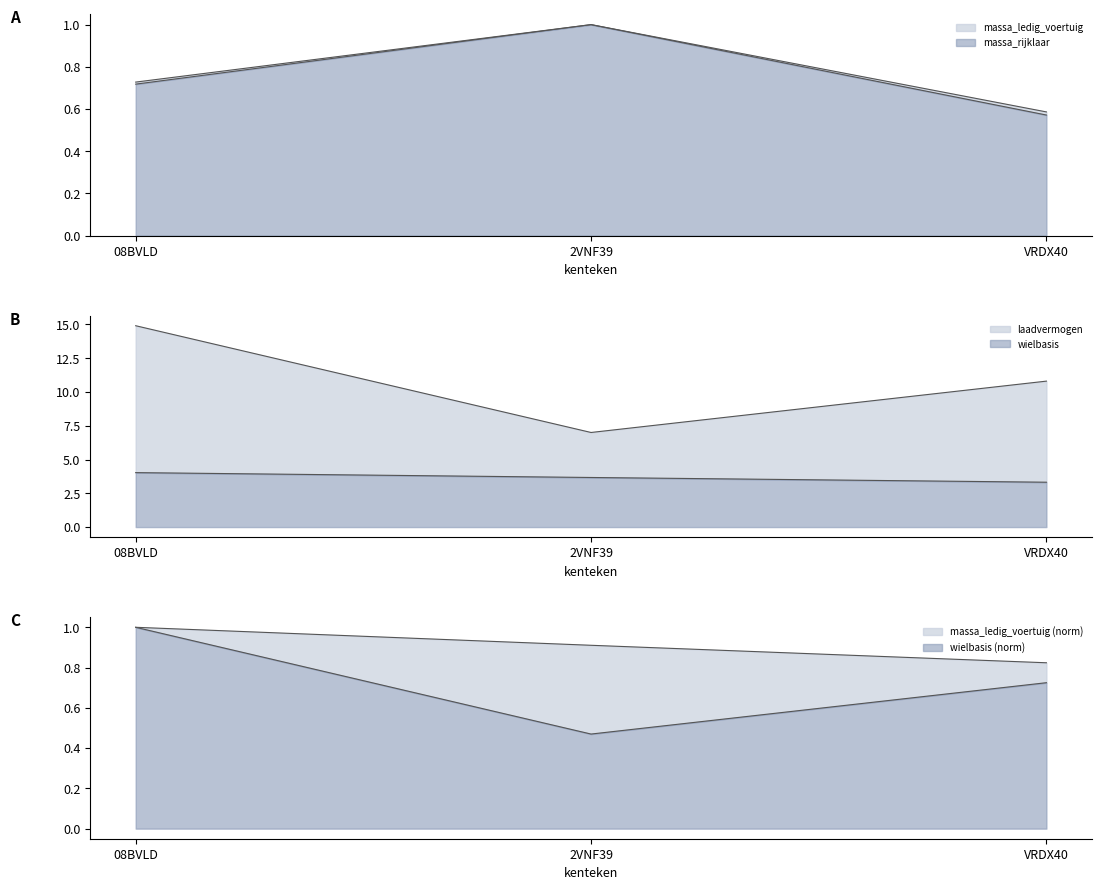

Which series has the largest total across all categories?

laadvermogen